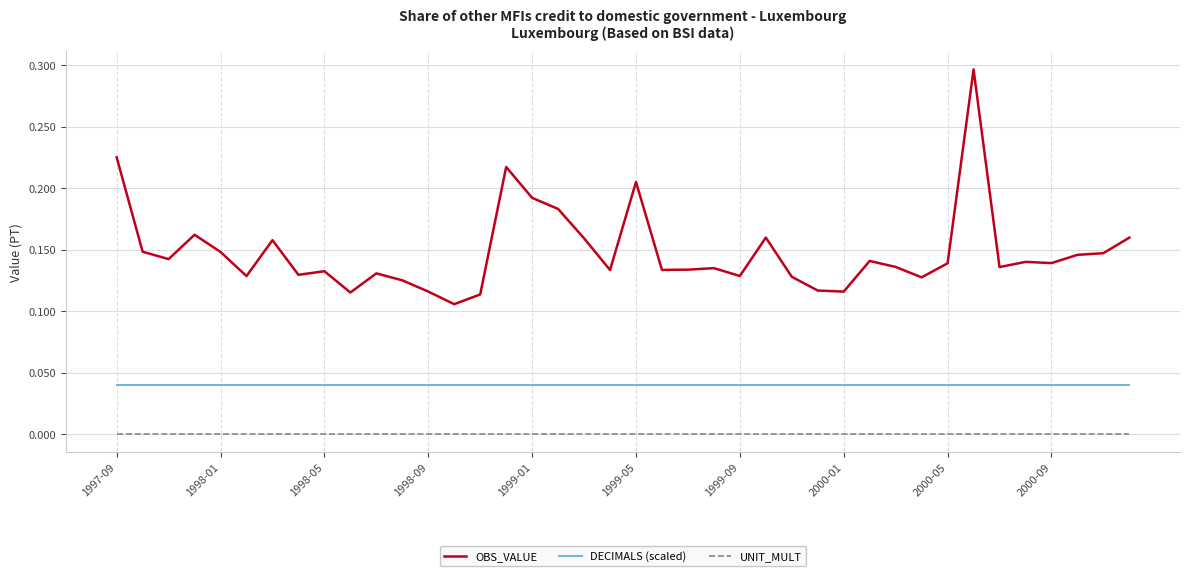

True or false: DECIMALS (scaled) and OBS_VALUE intersect in this chart.

False